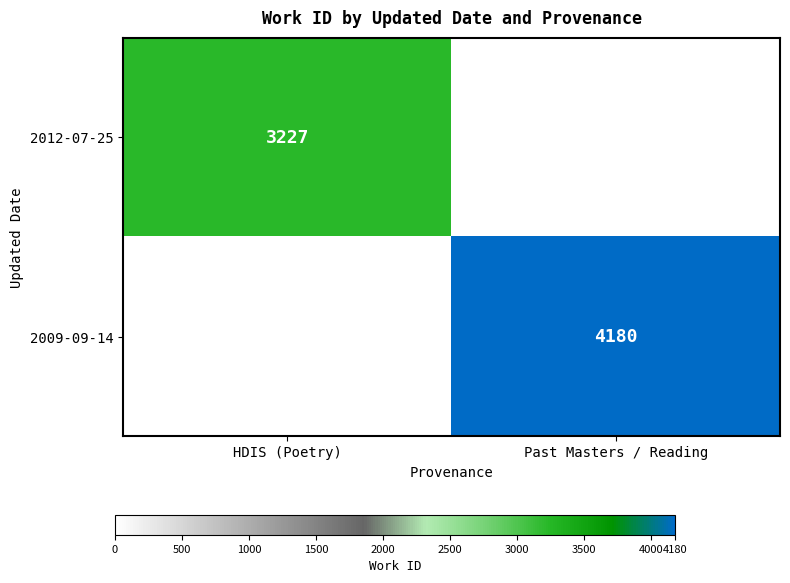

Is it true that 2012-07-25 equals 4718 at HDIS (Poetry)?

False